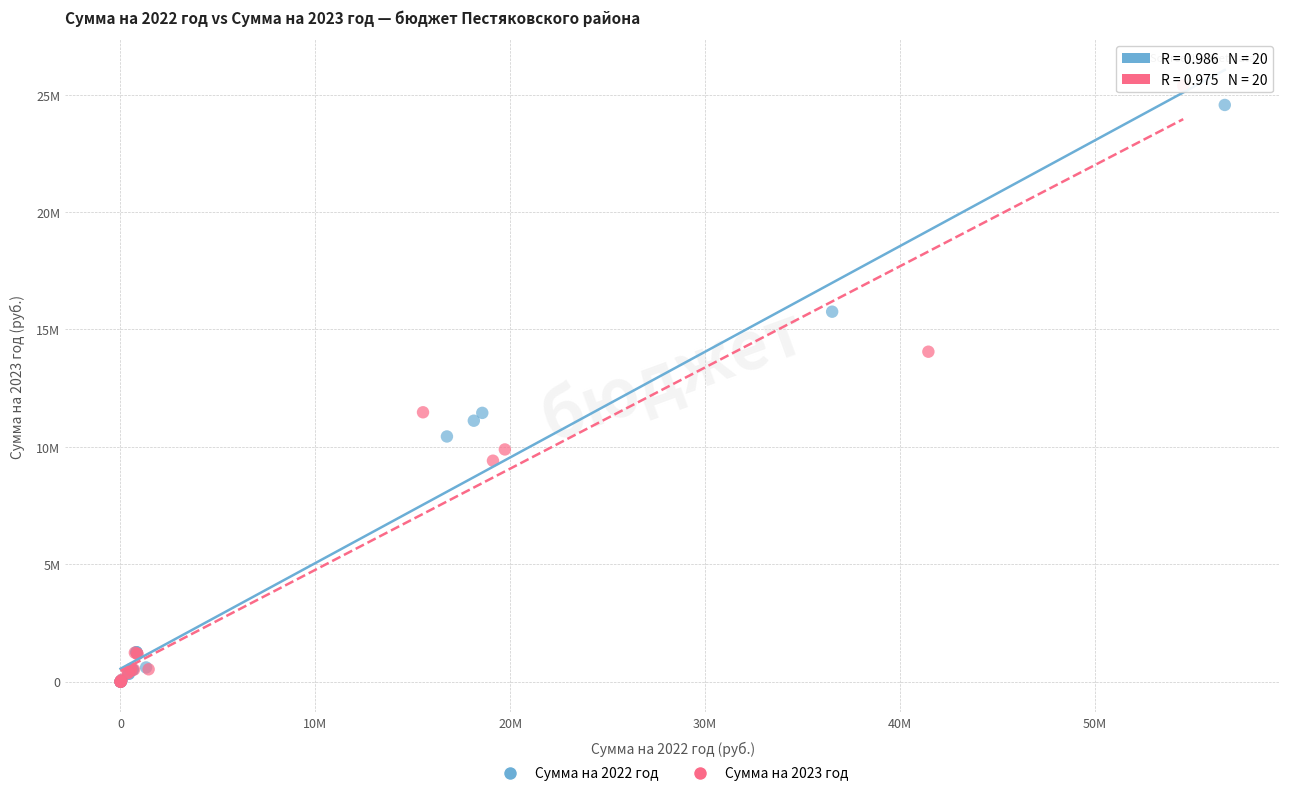

Which series reaches the maximum Y coordinate?

Сумма на 2023 год